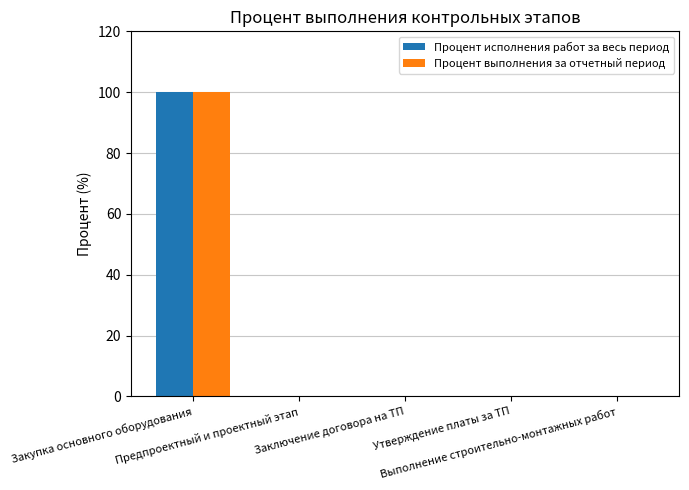

At which category is the sum across all series the highest?

Закупка основного оборудования